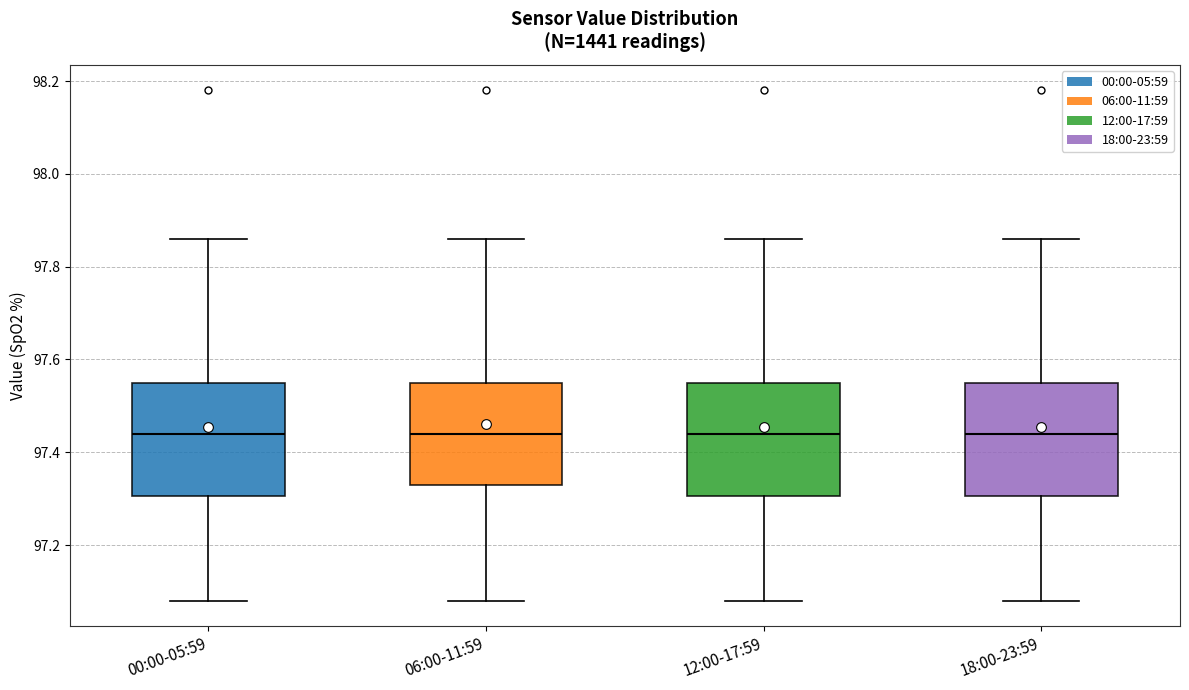

Where does the upper whisker of the box for 00:00-05:59 end on the y-axis? The values are not printed on the chart, so give them approximately, as read against the axis.

97.86